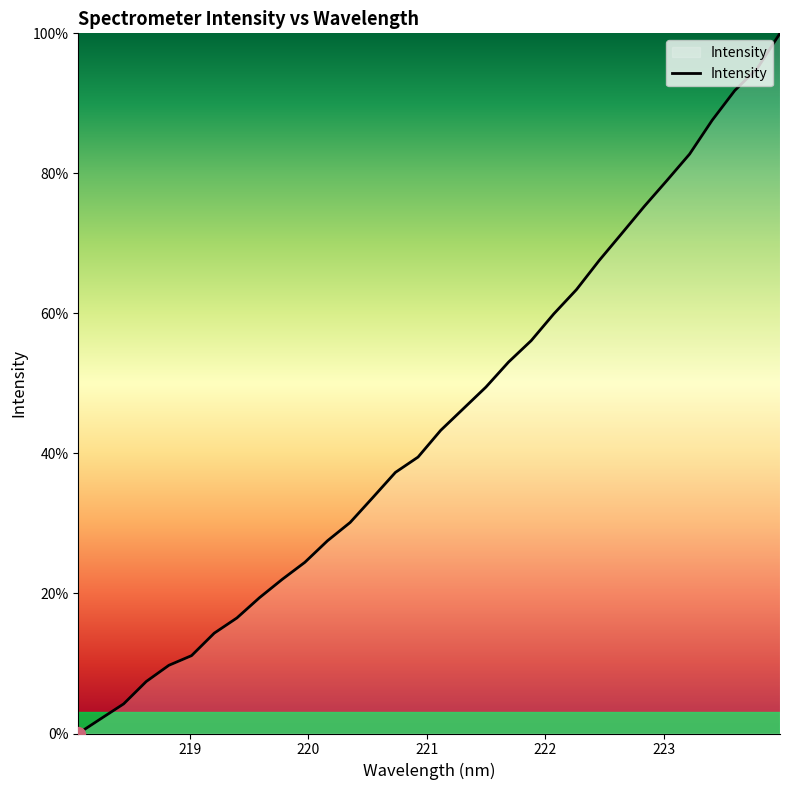

What is the difference between the maximum and second lowest values?

97.9